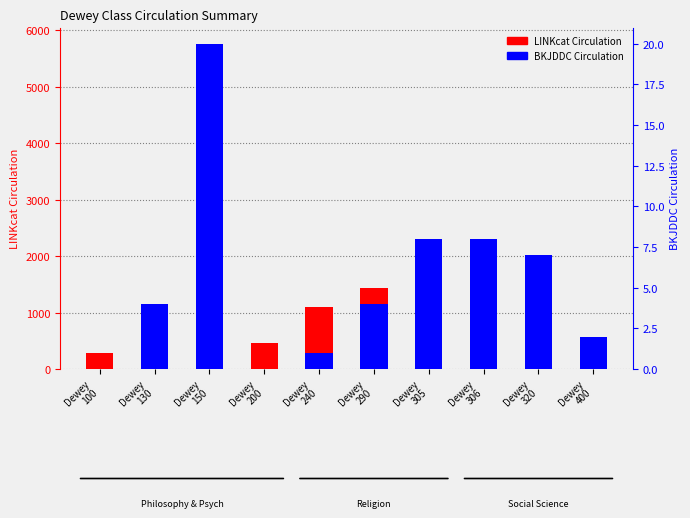

The value of BKJDDC Circulation at Dewey
305 is 8. True or false?

True